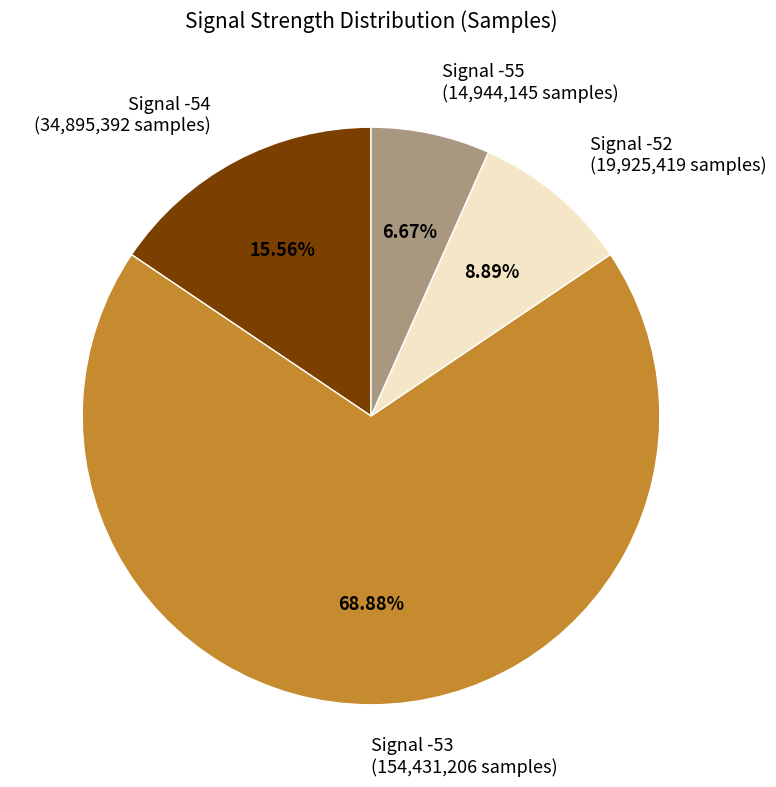

Which has a higher value, Signal -52 (19,925,419 samples) or Signal -55 (14,944,145 samples)?

Signal -52 (19,925,419 samples)